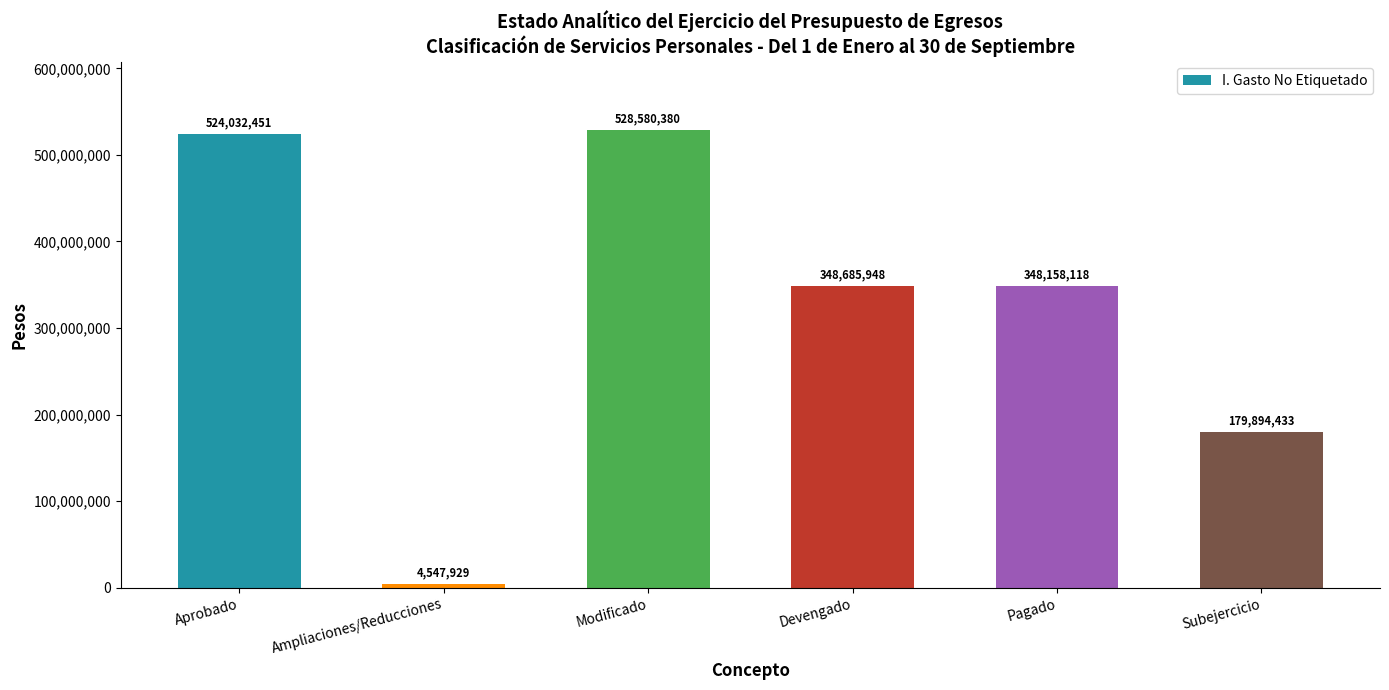

List the labels in order of value, largest first.

Modificado, Aprobado, Devengado, Pagado, Subejercicio, Ampliaciones/Reducciones